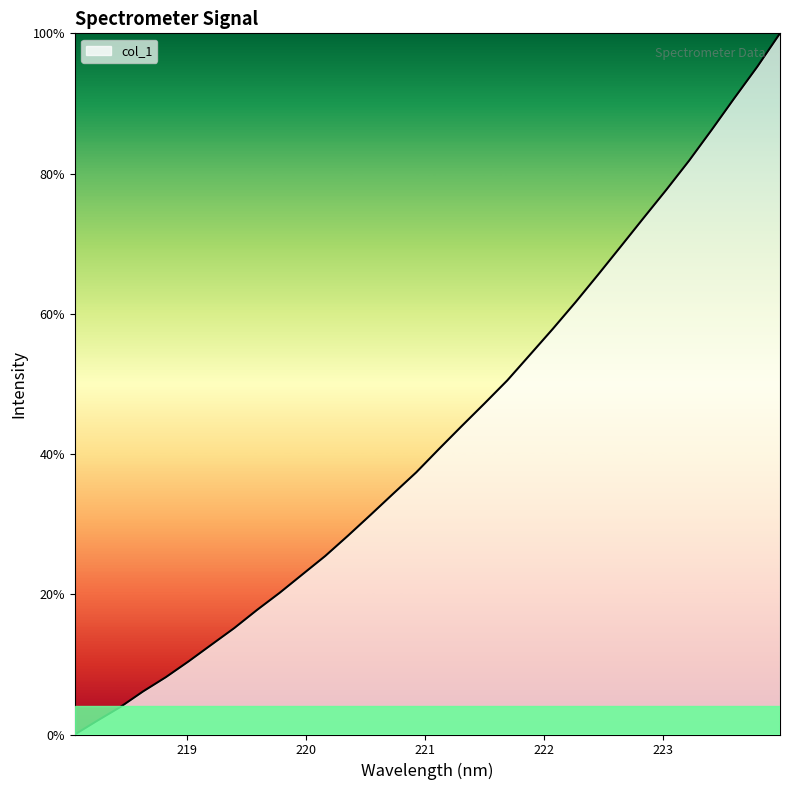

How many distinct data groups are displayed?

1